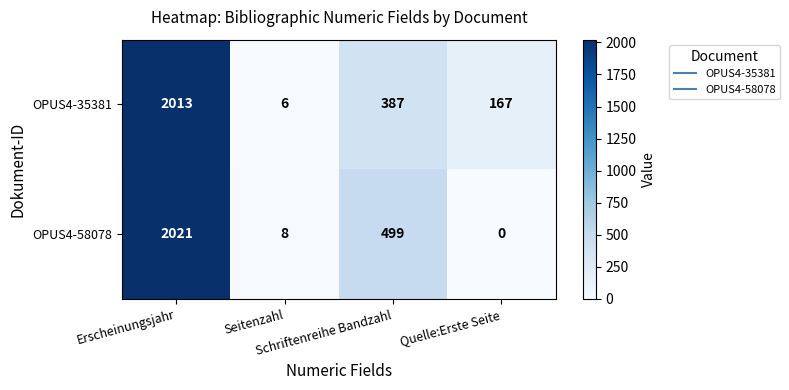

What is the minimum value for OPUS4-35381?

6